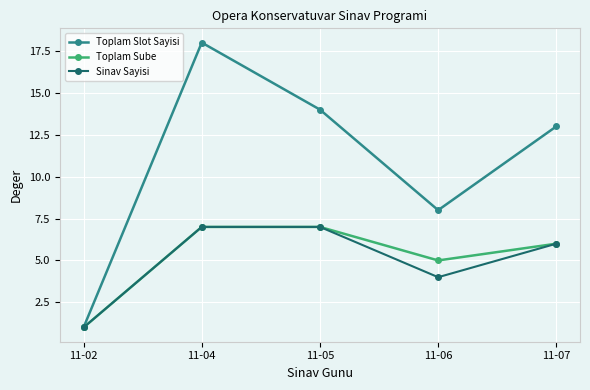

Reading right to left, extract all data points from this chart.

Toplam Slot Sayisi: 11-07=13	11-06=8	11-05=14	11-04=18	11-02=1
Toplam Sube: 11-07=6	11-06=5	11-05=7	11-04=7	11-02=1
Sinav Sayisi: 11-07=6	11-06=4	11-05=7	11-04=7	11-02=1